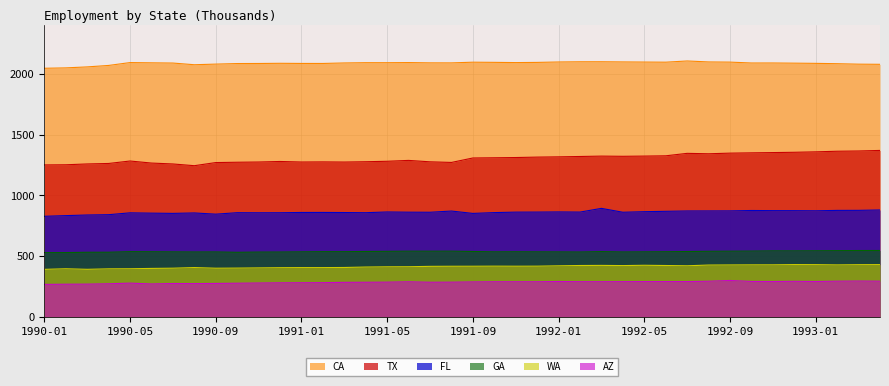

Which series has the largest total across all categories?

CA